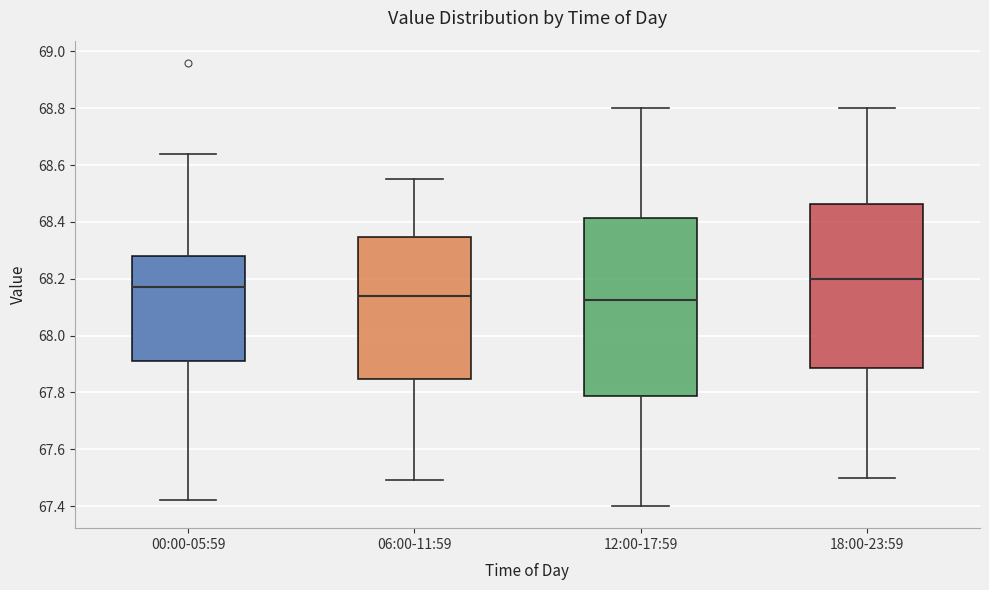

Reading left to right, read every box against the y-axis: the position of its median line, the range the box covers, and the ends of its whiskers. The values are not printed on the chart, so give them approximately, as read against the axis.

00:00-05:59: median 68.18, box 67.92 to 68.28, whiskers 67.42 to 68.64
06:00-11:59: median 68.14, box 67.84 to 68.34, whiskers 67.50 to 68.56
12:00-17:59: median 68.12, box 67.78 to 68.42, whiskers 67.40 to 68.80
18:00-23:59: median 68.20, box 67.88 to 68.46, whiskers 67.50 to 68.80